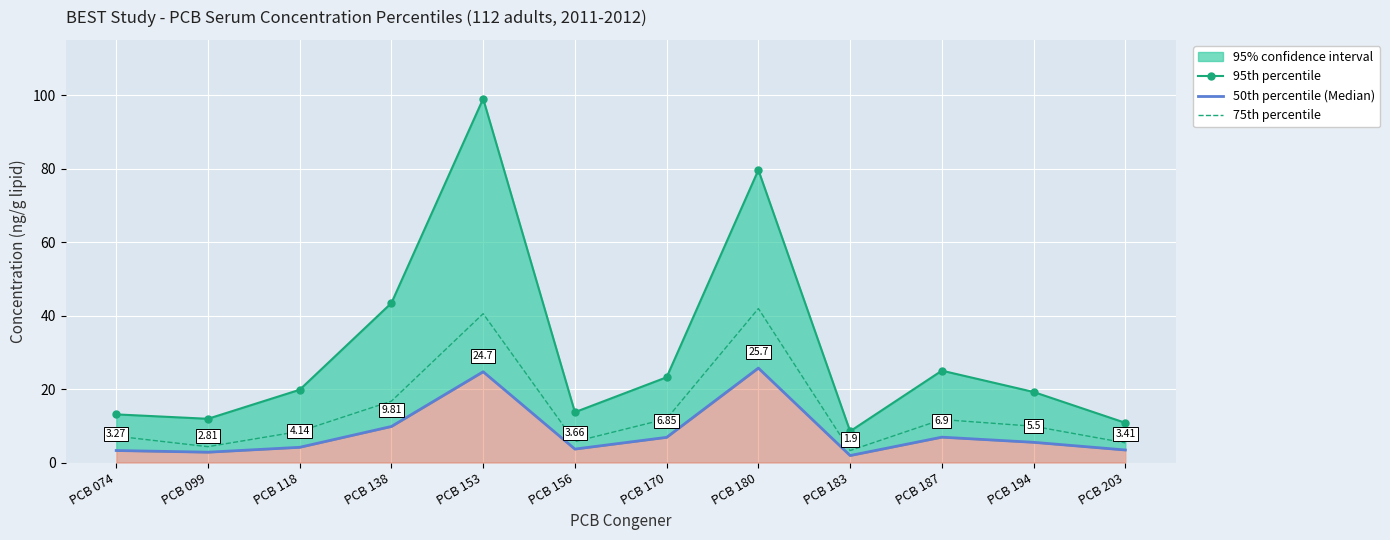

What is the value of the 95th percentile point at the 5th from the left?

99.0